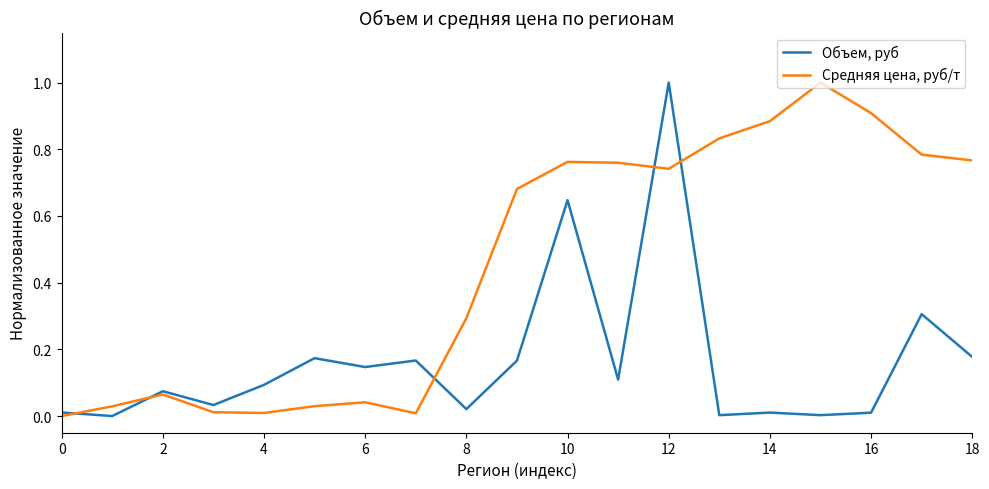

List the series in order of their overall mean, lowest first.

Объем, руб, Средняя цена, руб/т